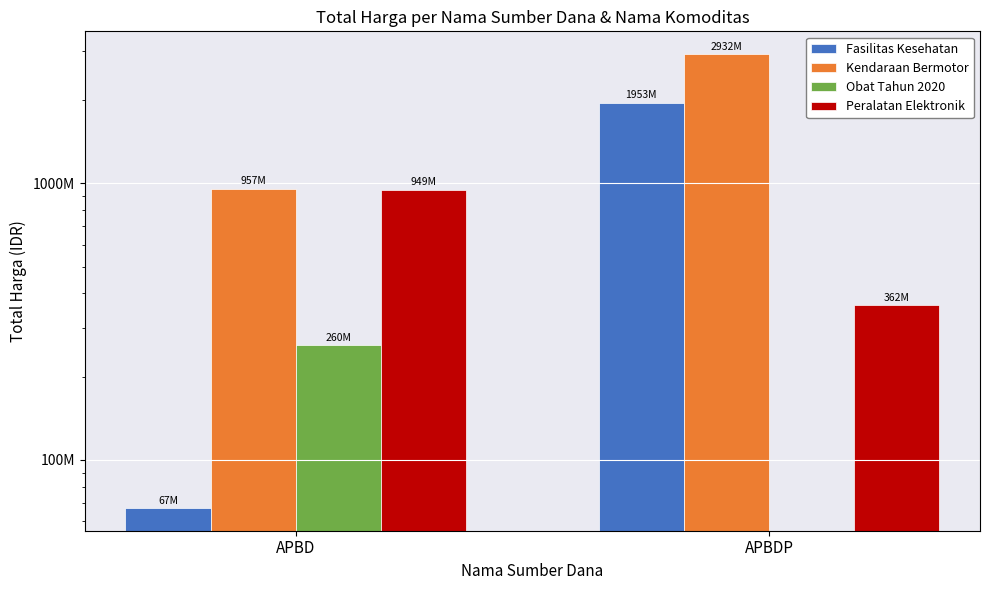

What is the average value of the Fasilitas Kesehatan series?

1010108508